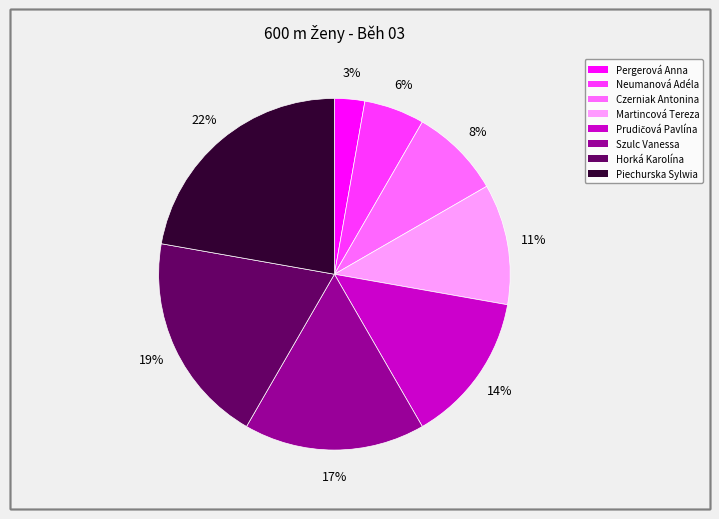

To the nearest percent, what is the difference between the largest and smallest slice percentages?

19%